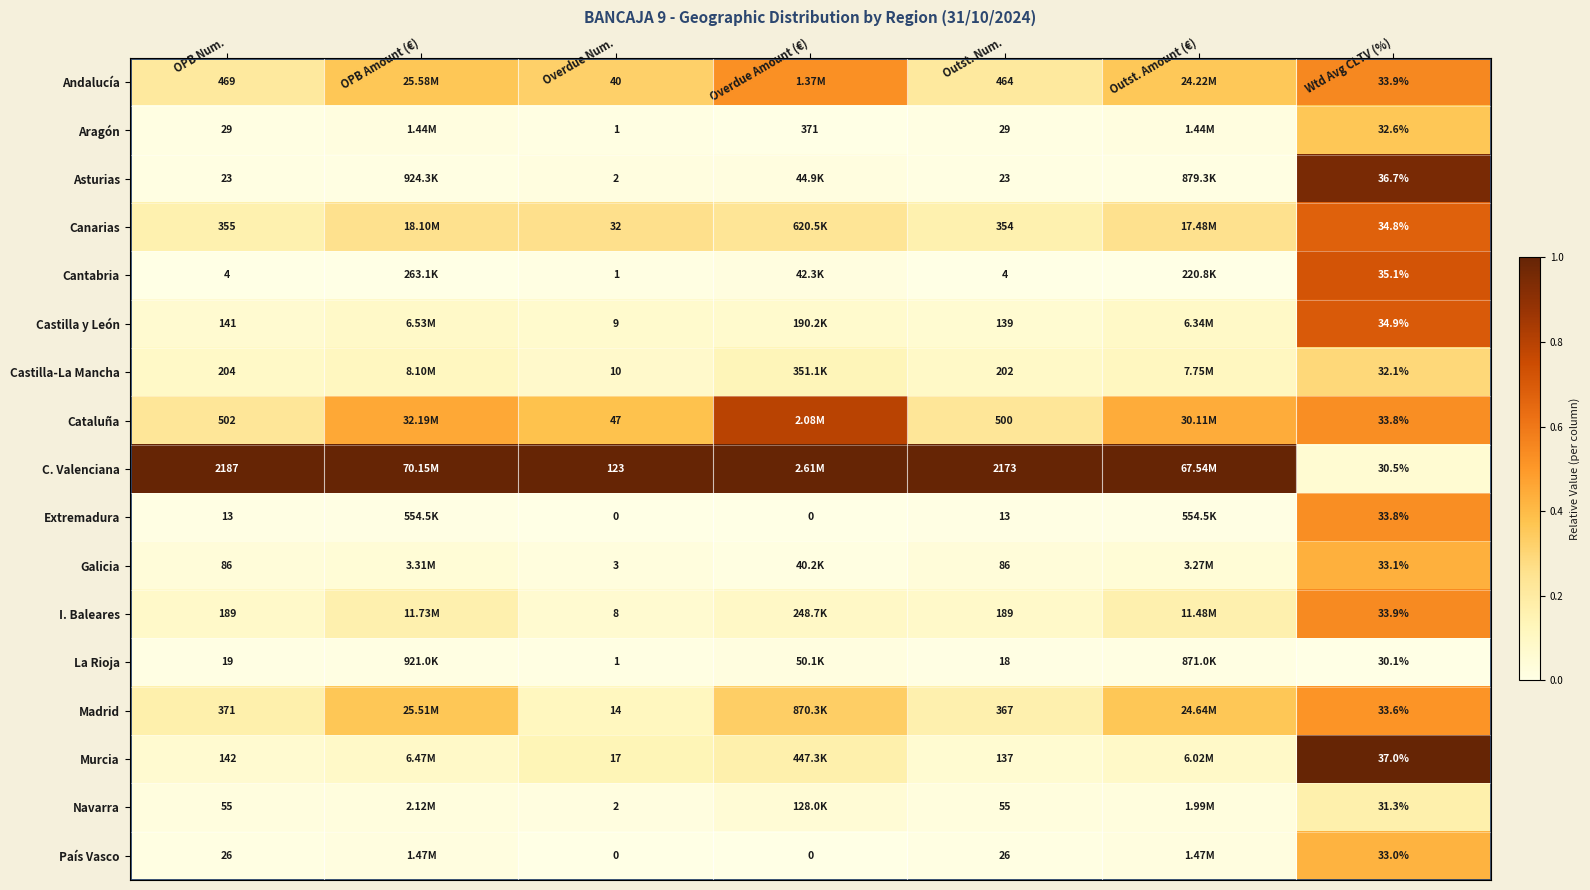

Between Wtd Avg CLTV (%) and Overdue Amount (€), which is larger?

Wtd Avg CLTV (%)